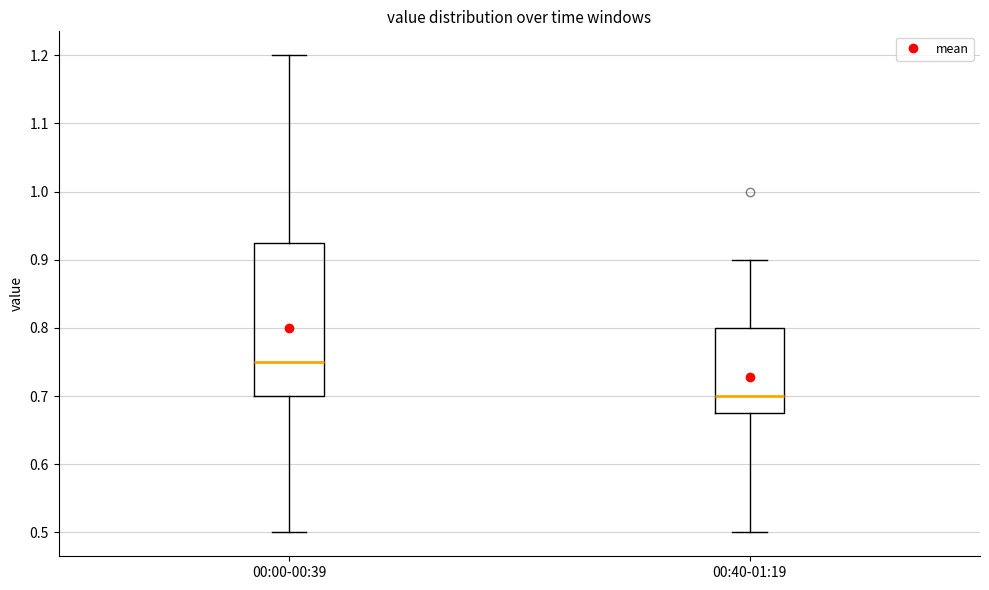

Where does the lower whisker of the box for 00:40-01:19 end on the y-axis? The values are not printed on the chart, so give them approximately, as read against the axis.

0.50